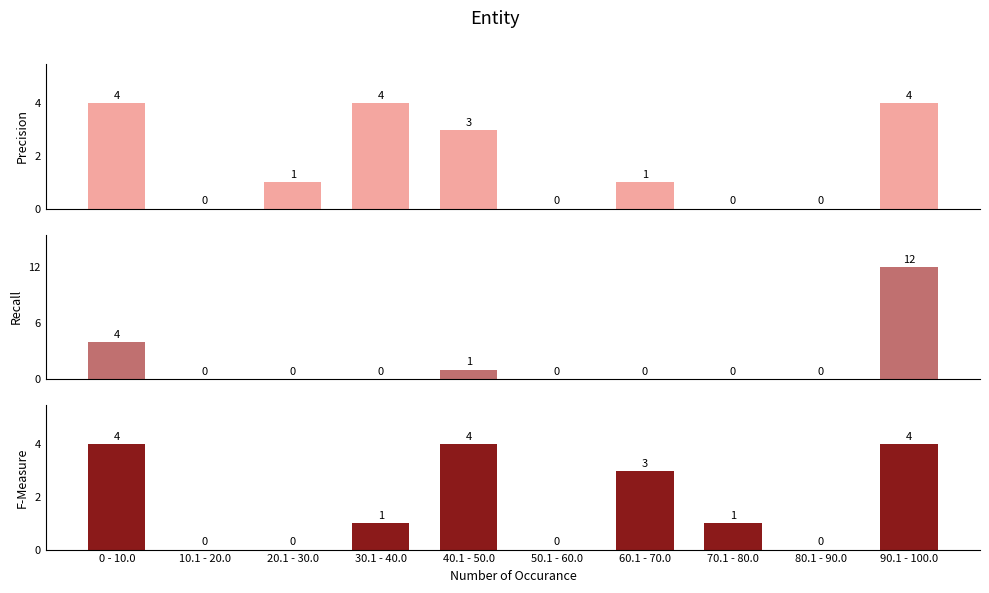

Read the Precision value at 90.1 - 100.0.

4